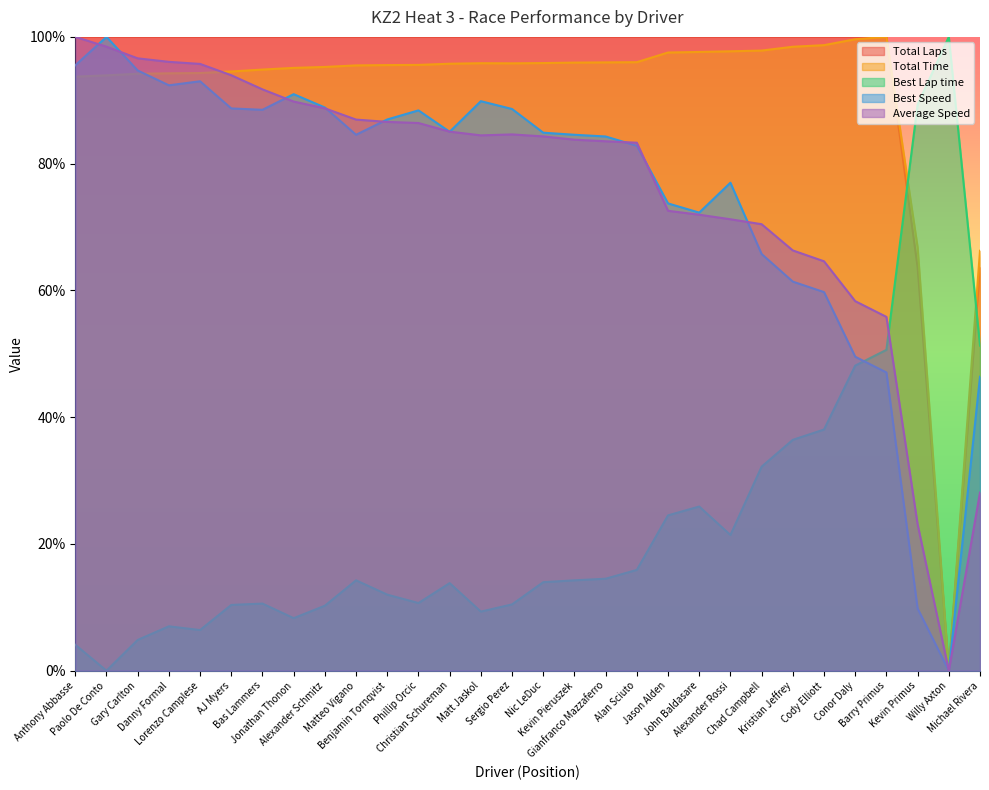

Rank the series at Alexander Rossi from lowest to highest value.

Best Lap time, Average Speed, Best Speed, Total Time, Total Laps